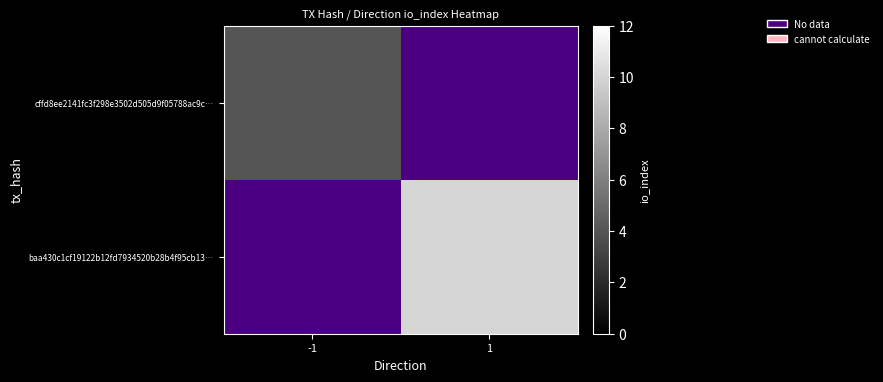

The cffd8ee2141fc3f298e3502d505d9f05788ac9c… series shows 5.6 at -1. True or false?

False